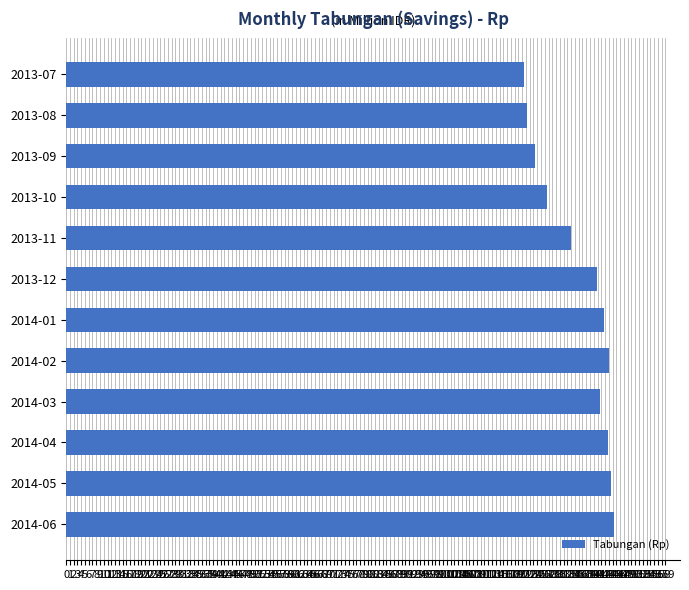

Does the chart contain stacked bars?

No